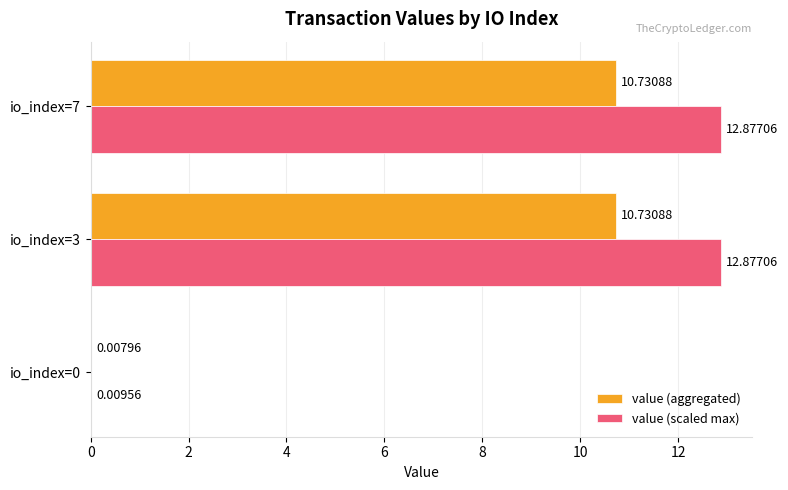

Which series has the largest range (max minus min)?

value (scaled max)